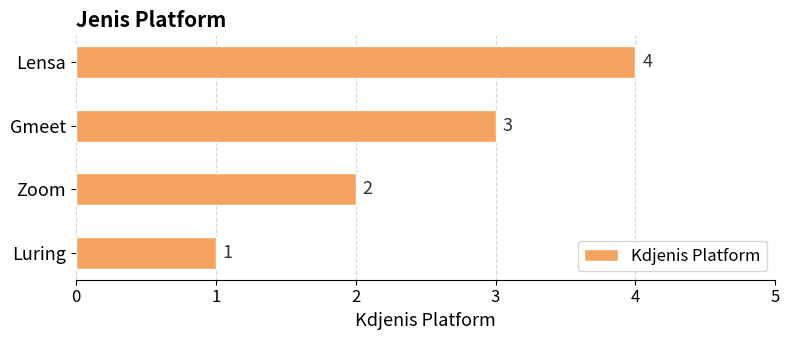

How many values are between 2 and 4?

3